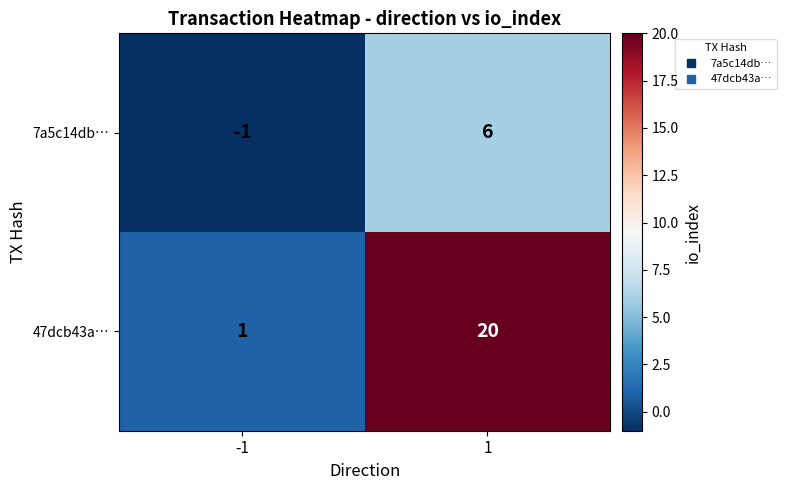

True or false: 7a5c14db… has a value of 10 at 1.

False